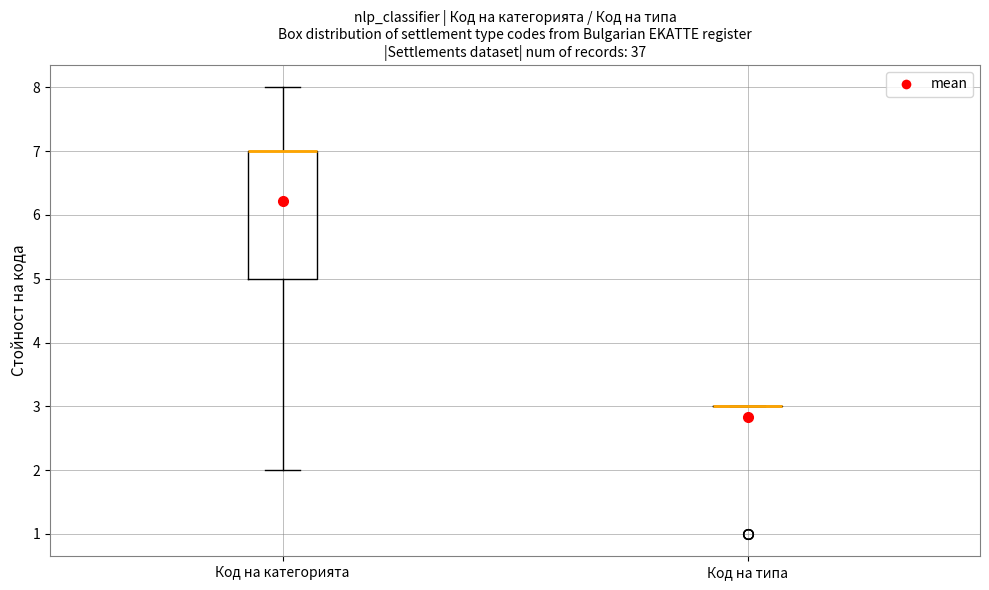

Comparing the boxes themselves (not the whiskers), which one is the tallest?

Код на категорията